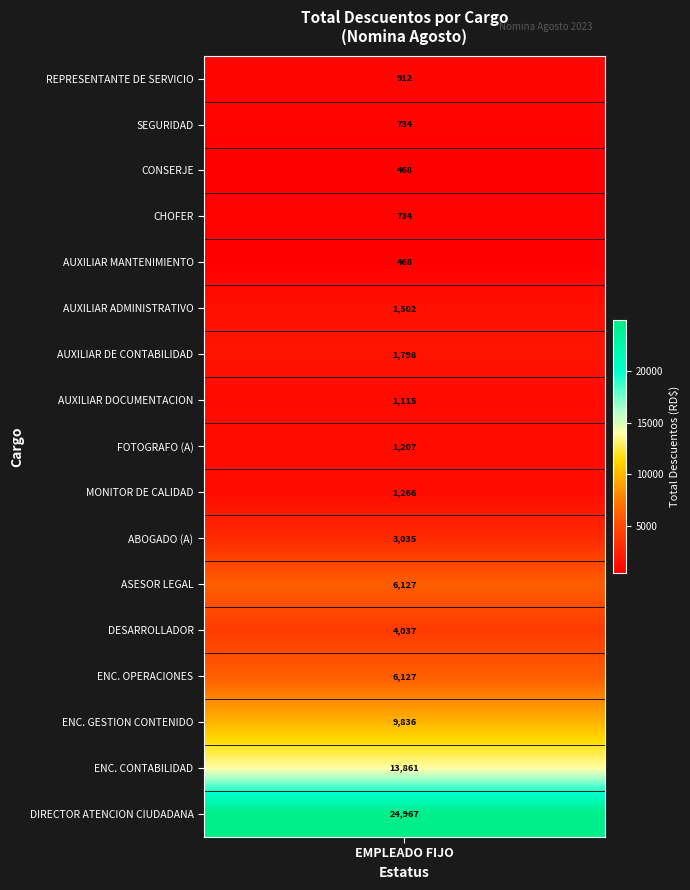

List the labels in order of value, largest first.

DIRECTOR ATENCION CIUDADANA, ENC. CONTABILIDAD, ENC. GESTION CONTENIDO, ENC. OPERACIONES, ASESOR LEGAL, DESARROLLADOR, ABOGADO (A), AUXILIAR DE CONTABILIDAD, AUXILIAR ADMINISTRATIVO, MONITOR DE CALIDAD, FOTOGRAFO (A), AUXILIAR DOCUMENTACION, REPRESENTANTE DE SERVICIO, SEGURIDAD, CHOFER, CONSERJE, AUXILIAR MANTENIMIENTO